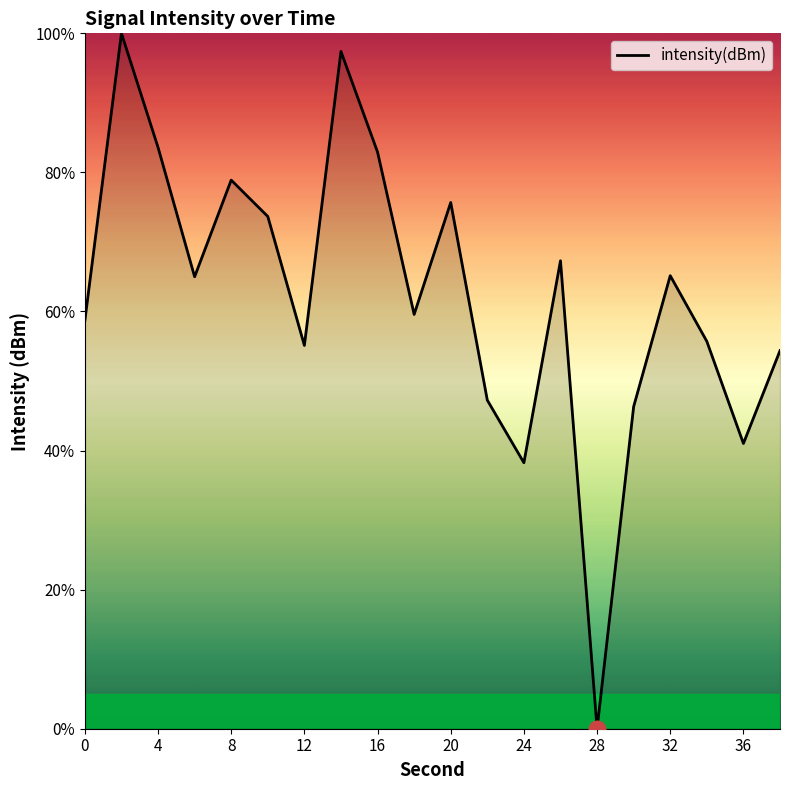

Reading left to right, what are all the values shown in this chart?

58.7	100.0	83.6	65.0	78.9	73.7	55.1	97.4	82.9	59.6	75.7	47.2	38.2	67.3	0.0	46.3	65.1	55.7	41.0	54.4